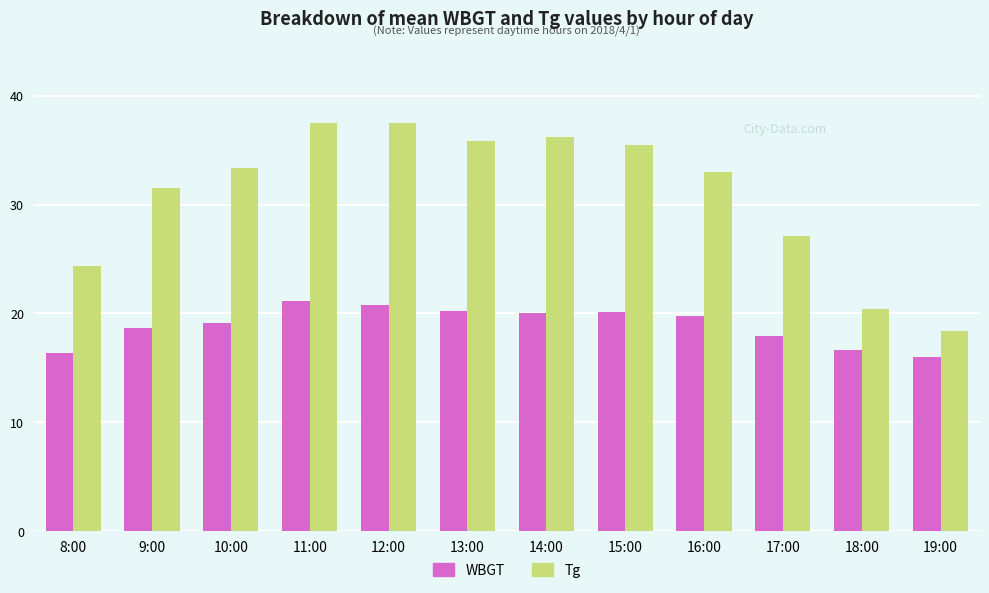

What is the difference between the highest and lowest values at 14:00?

16.2